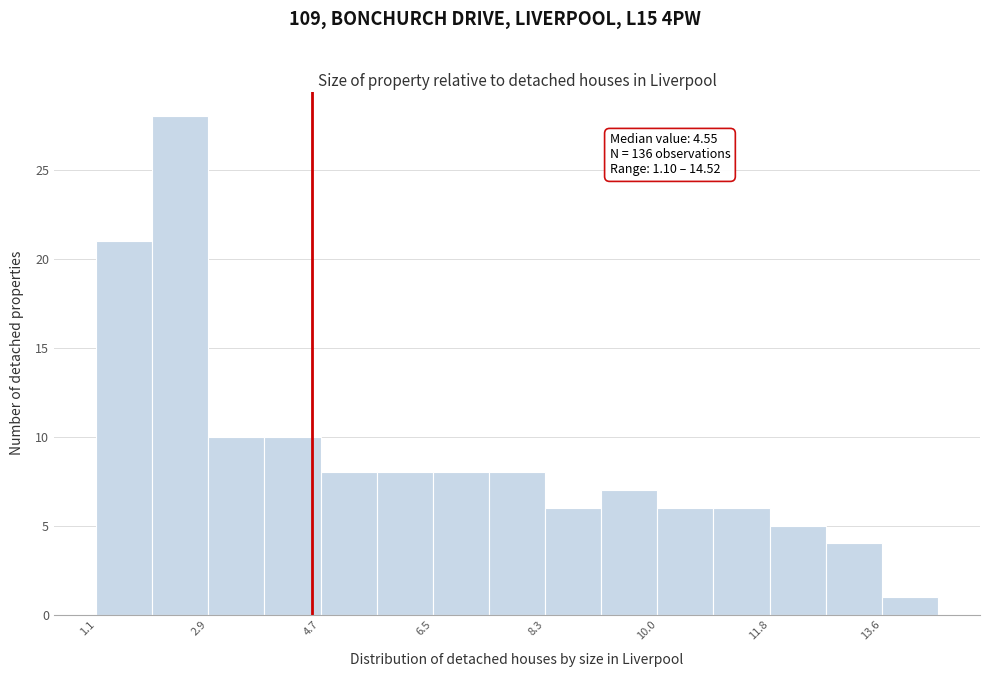

Which range on the x-axis has the tallest bar?

2.0 to 2.8